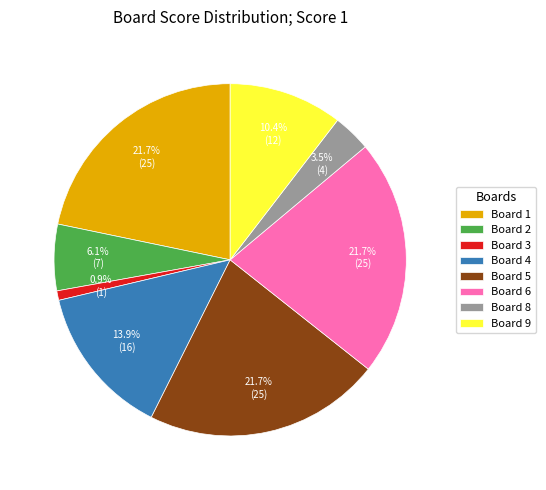

Between Board 1 and Board 4, which is larger?

Board 1